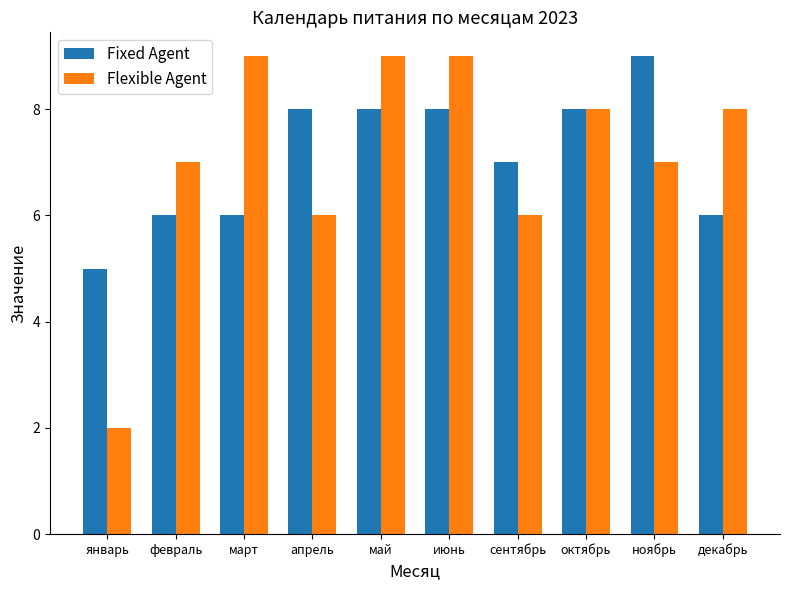

The value of Fixed Agent at ноябрь is 9. True or false?

True